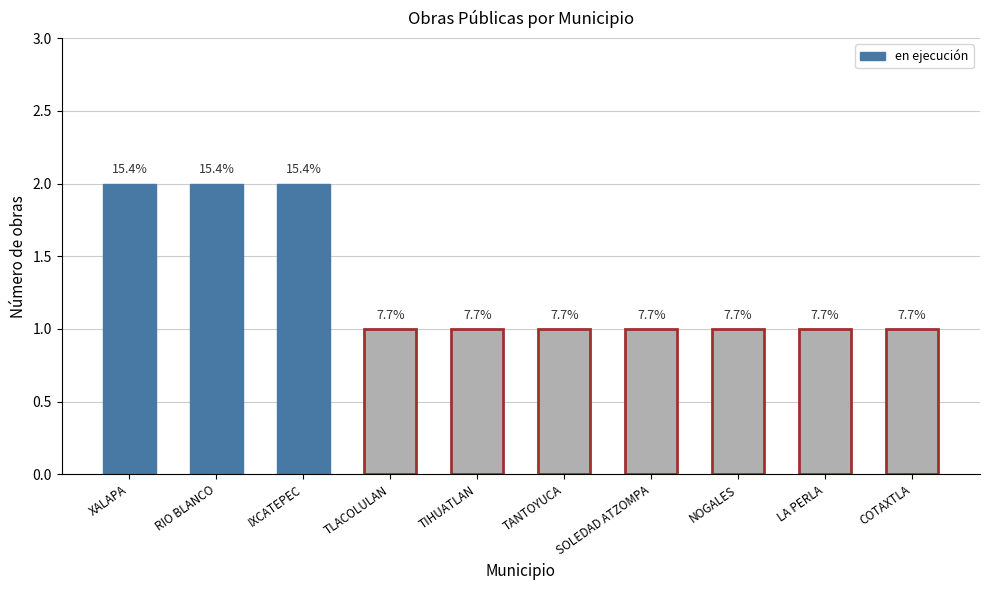

Are the bars horizontal?

No